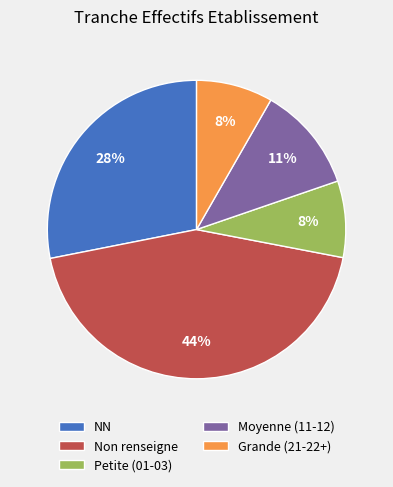

Count the number of slices in the pie.

5